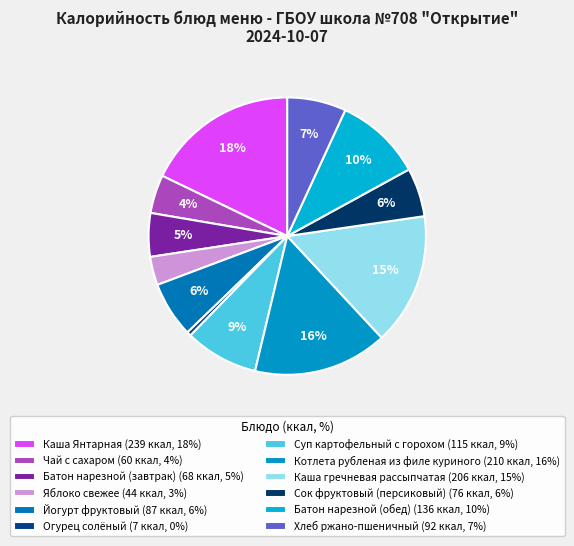

What is the largest slice in the pie chart?

Каша Янтарная